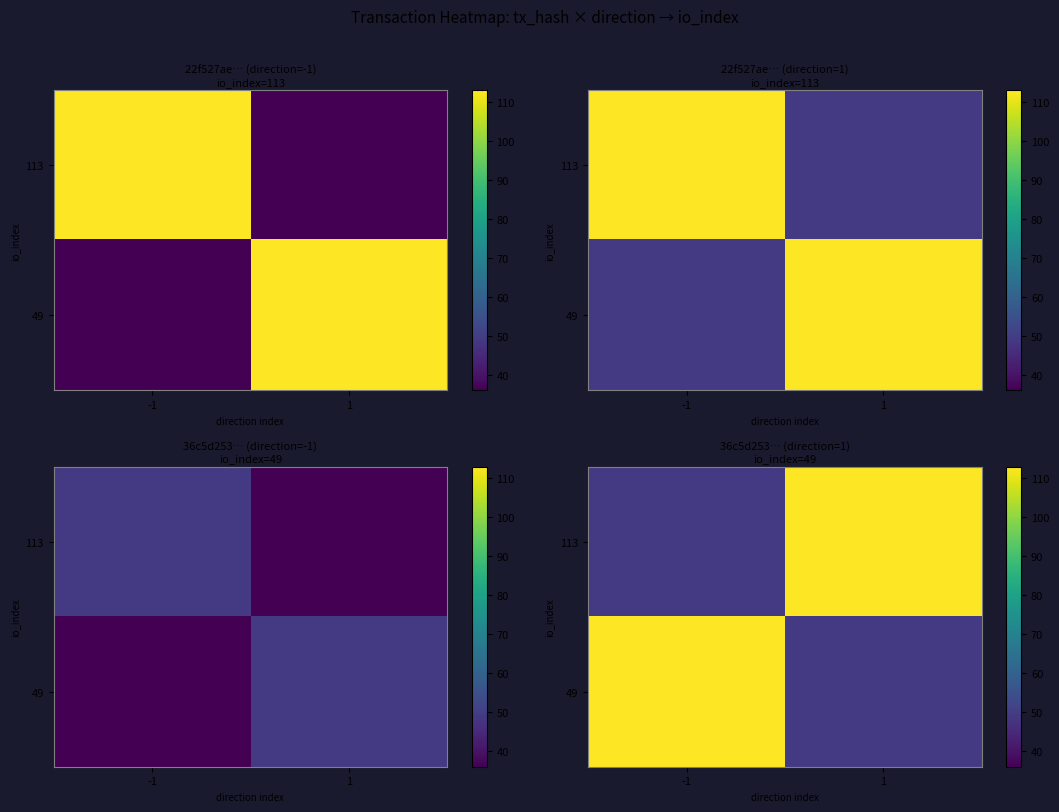

Which category has the lowest value across all series?

-1